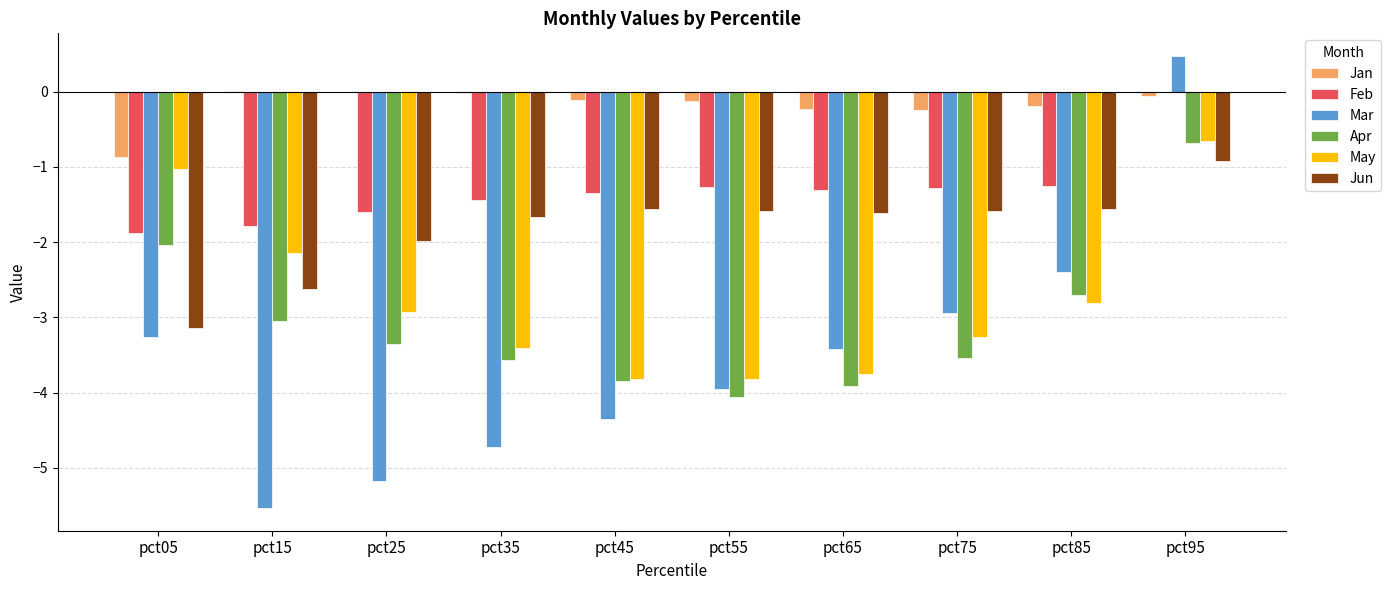

What is the spread (max minus min) of values at pct95?

1.4